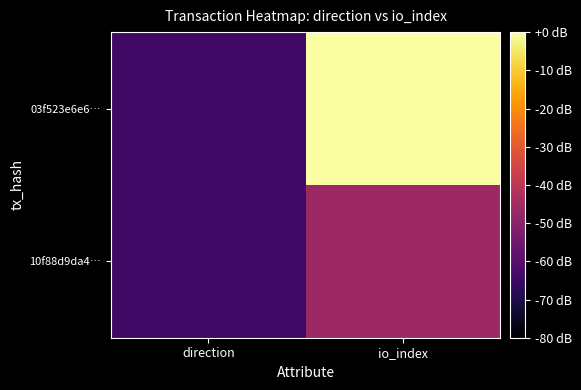

Which series has the largest range (max minus min)?

03f523e6e6…